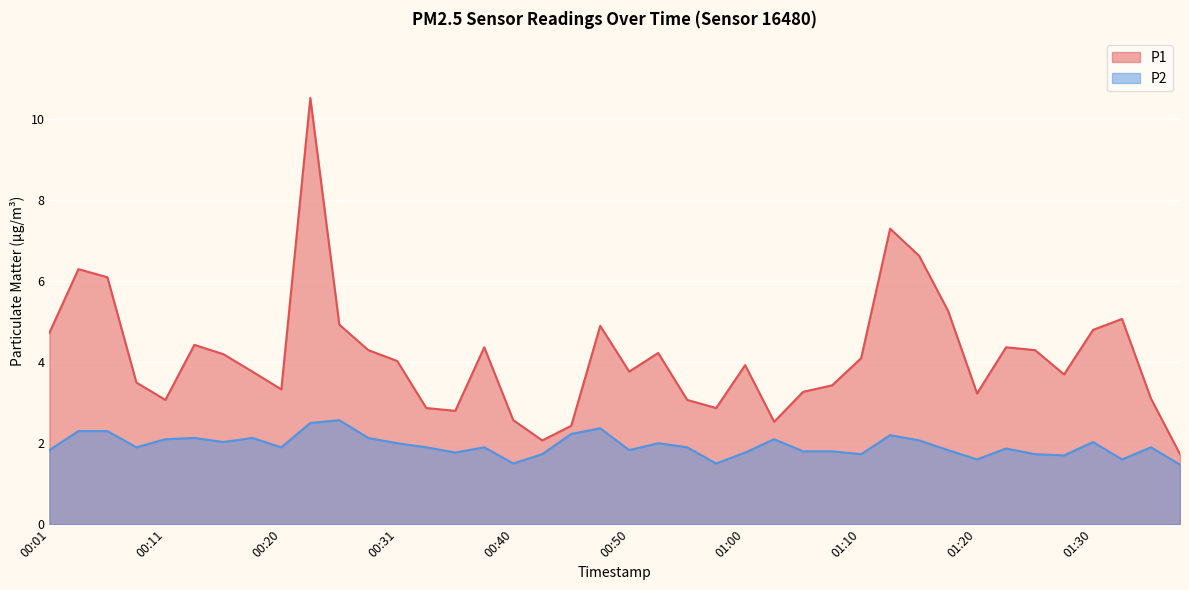

What is the minimum value shown in the chart?

1.5